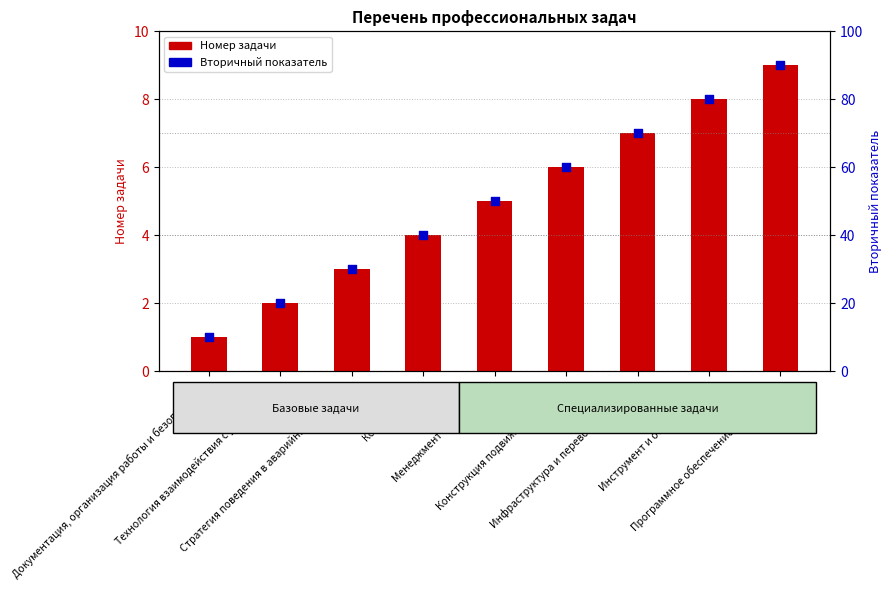

Is the value of Номер задачи at Документация, организация работы и безопасность greater than the value of Вторичный показатель at Программное обеспечение, устройства?

No